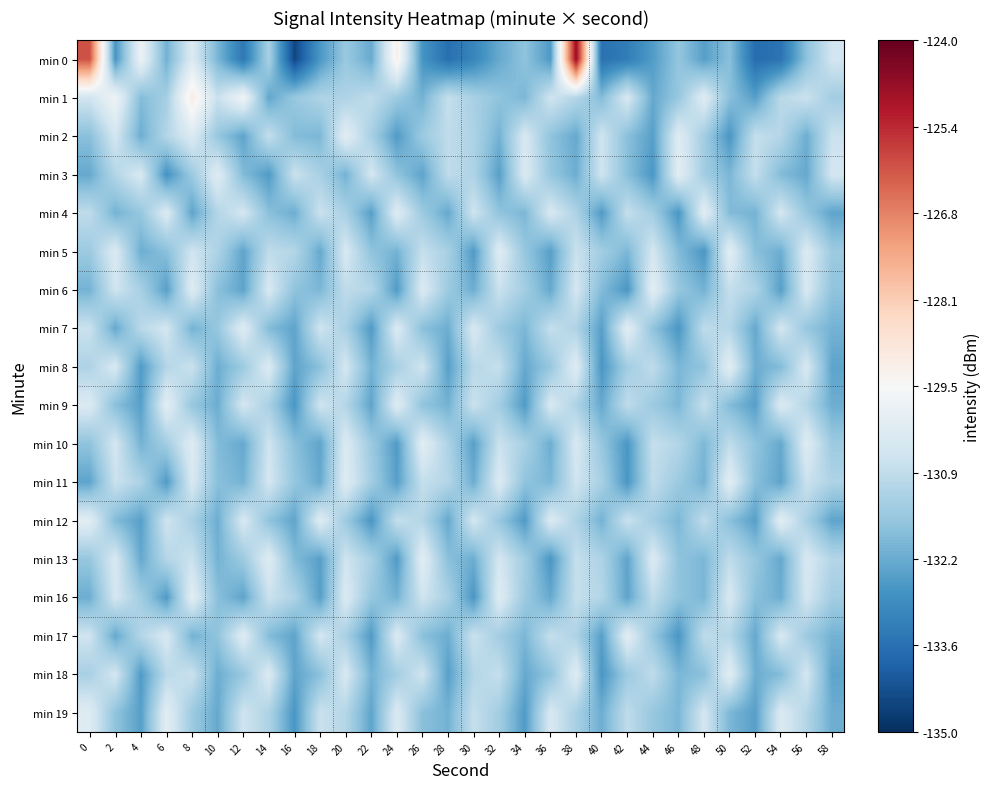

What is the spread (max minus min) of values at 46?

2.6